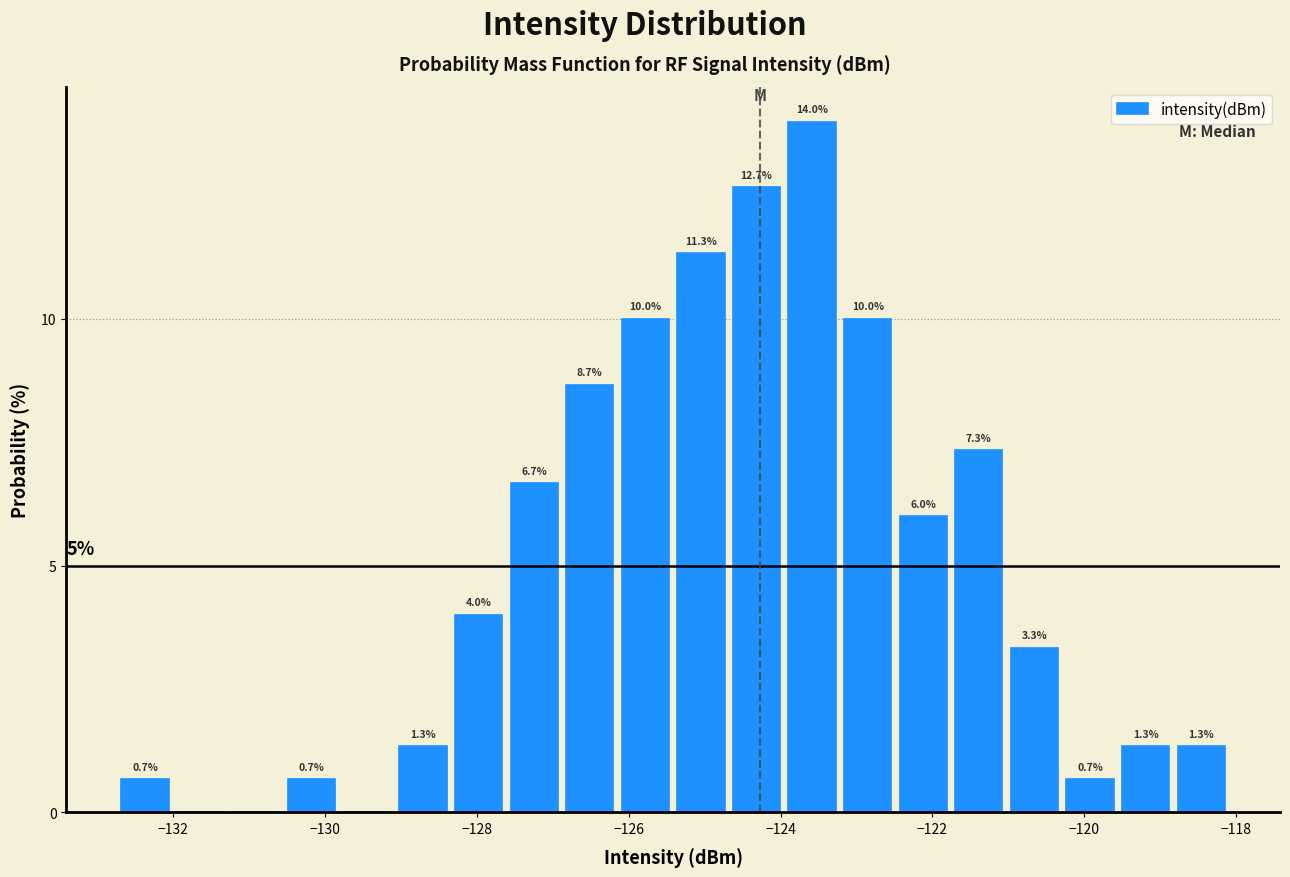

Read against the x-axis, roughly where is the centre of the tallest bar?

-123.6